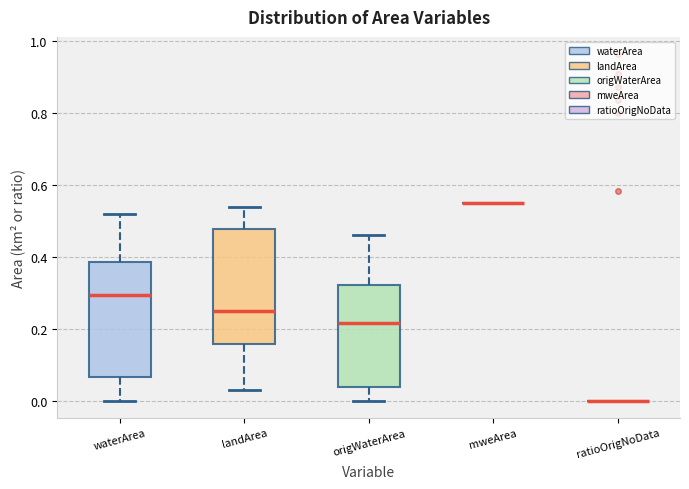

Where is the upper edge of the box for waterArea on the y-axis? The values are not printed on the chart, so give them approximately, as read against the axis.

0.38